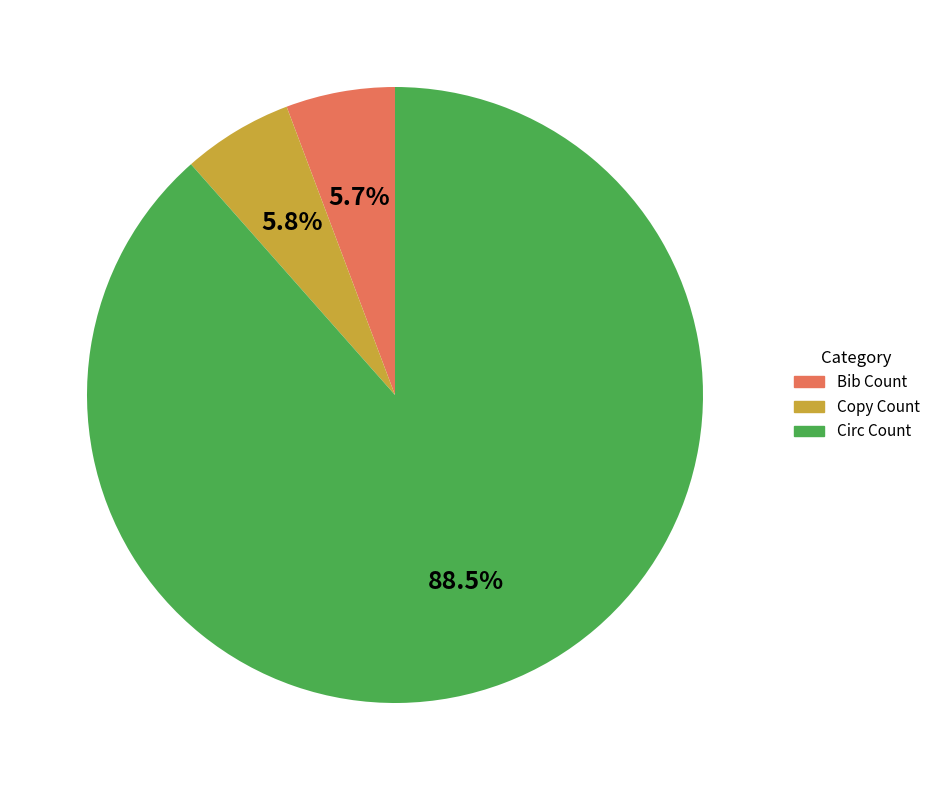

What is the total percentage of Bib Count and Circ Count?

94.2%